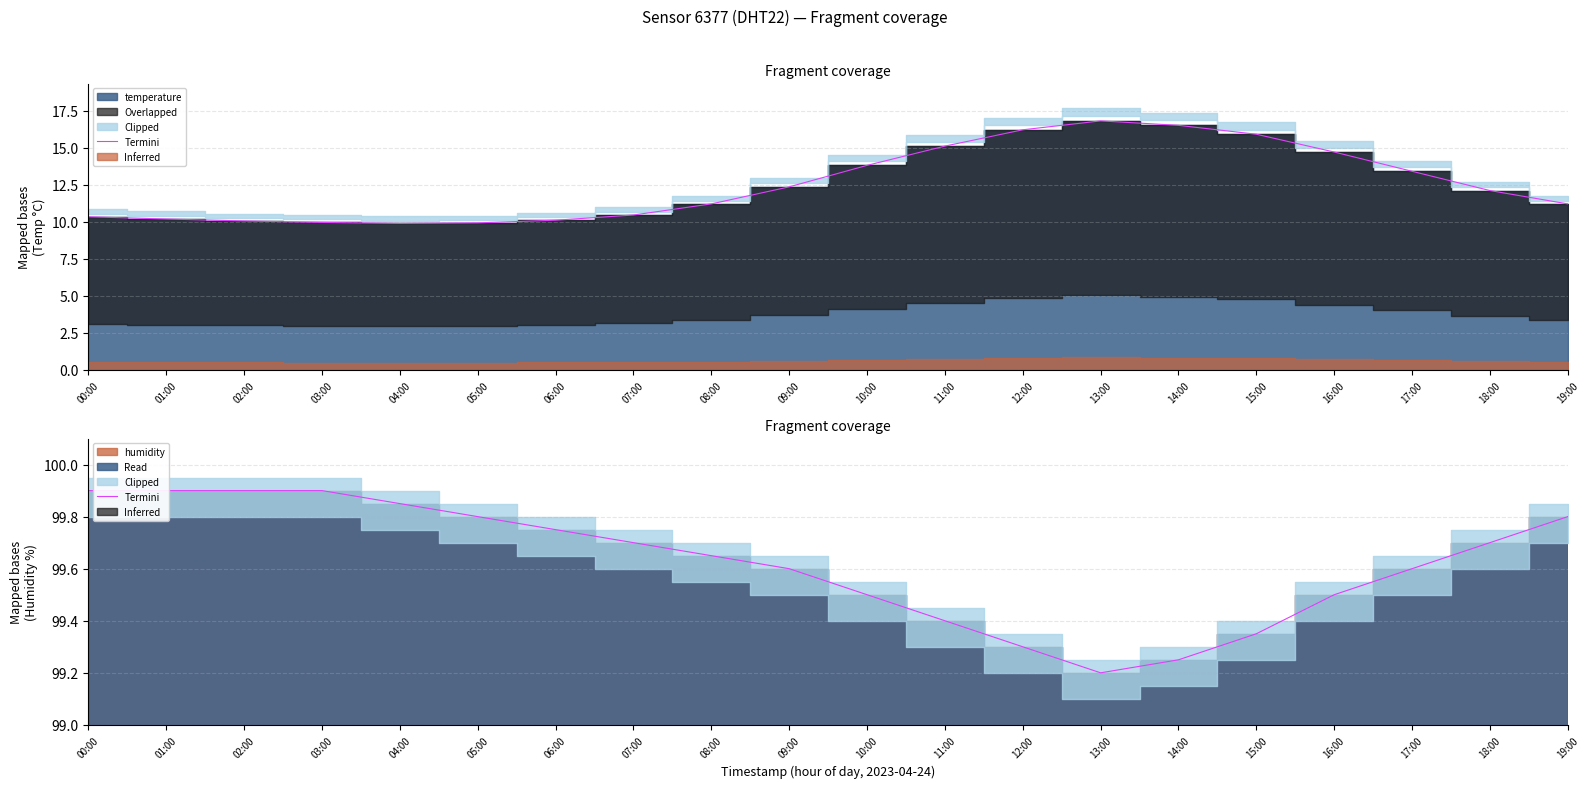

The chart shows a value of 142.7 at 01:00. True or false?

False